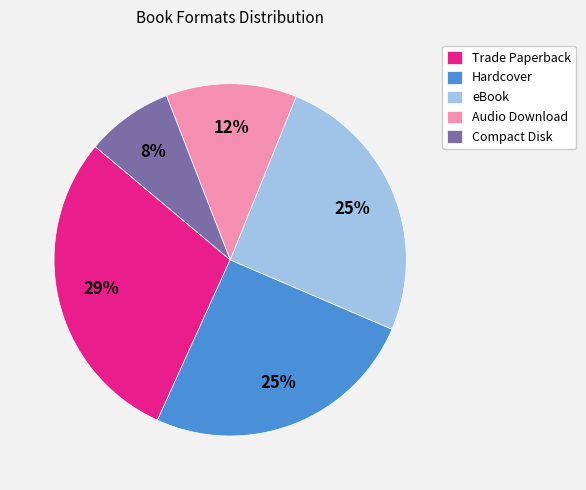

Combined, do Audio Download and Hardcover account for over 50%?

No